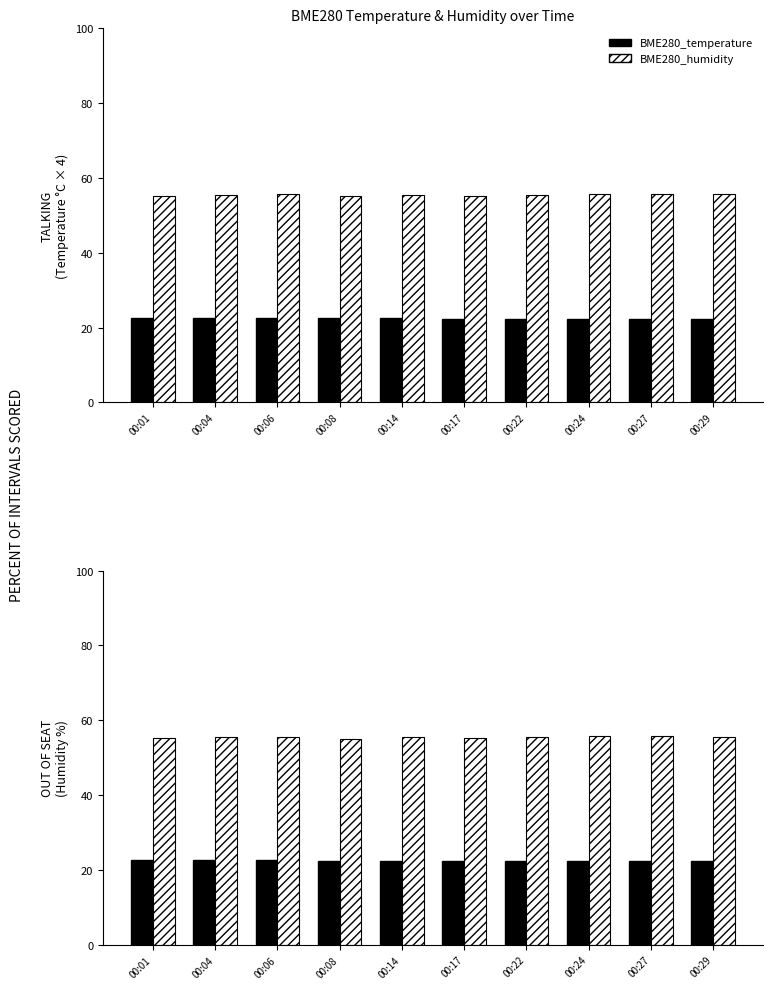

Is the value of BME280_humidity at 00:08 greater than the value of BME280_temperature at 00:06?

Yes